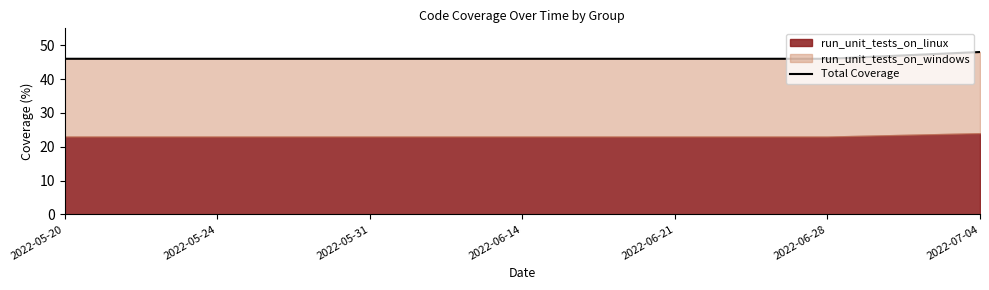

Approximately how many times larger is the value at 2022-05-31 compared to 2022-05-24?

1.0